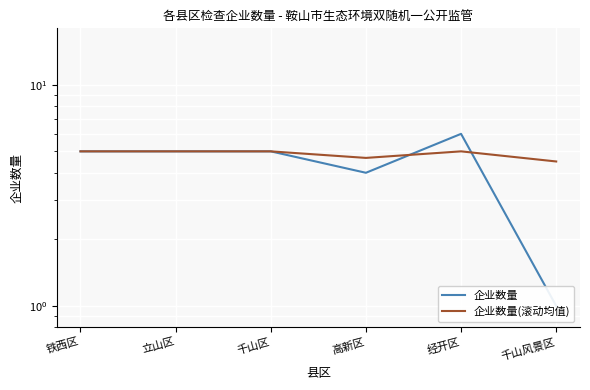

Reading left to right, extract all data points from this chart.

企业数量: 5.0	5.0	5.0	4.0	6.0	1.0
企业数量(滚动均值): 5.0	5.0	5.0	4.7	5.0	4.5